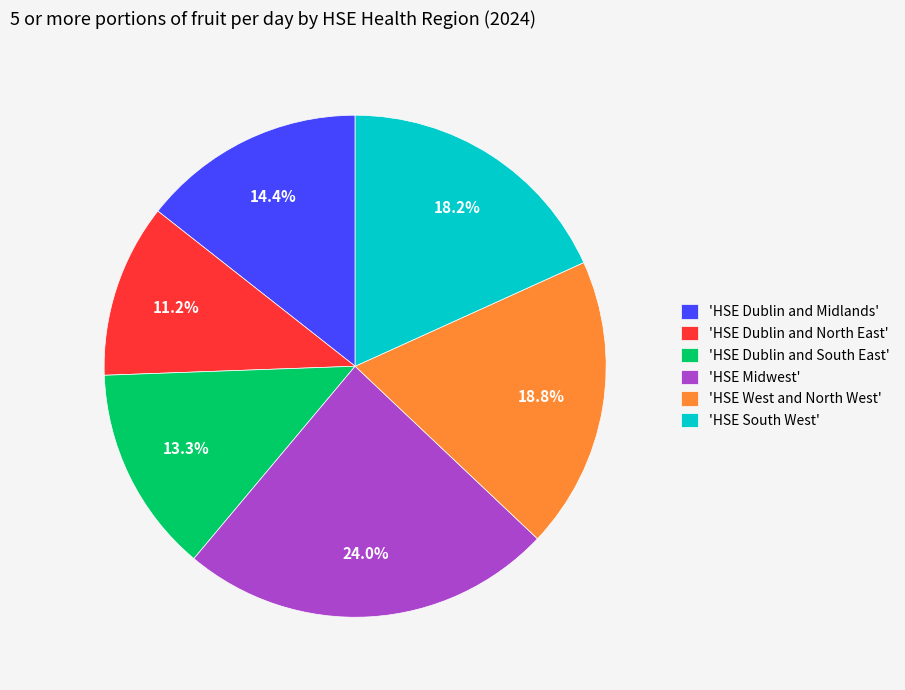

Combined, what portion of the pie is 'HSE South West' and 'HSE Dublin and Midlands'?

32.6%